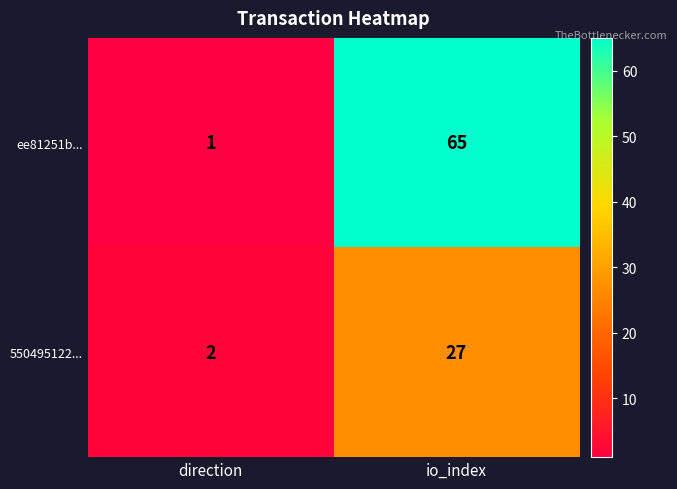

What is the average value of the ee81251b... series?

33